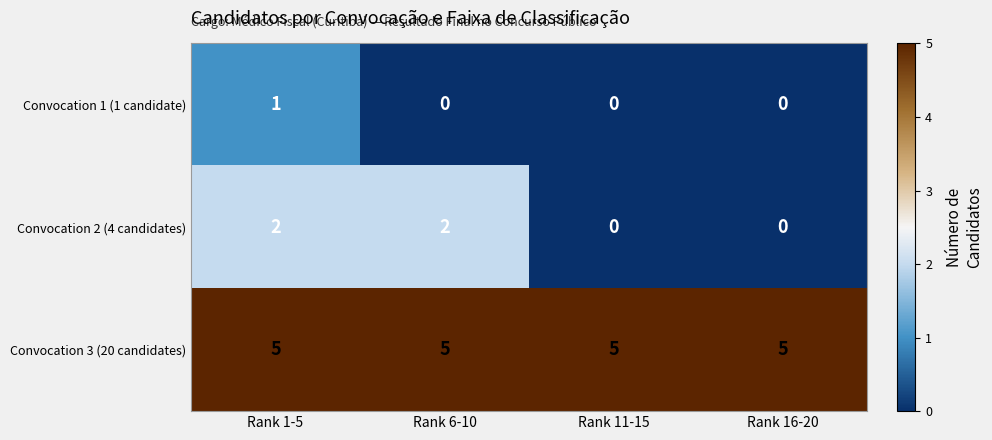

What is the total value across all series at Rank 16-20?

5